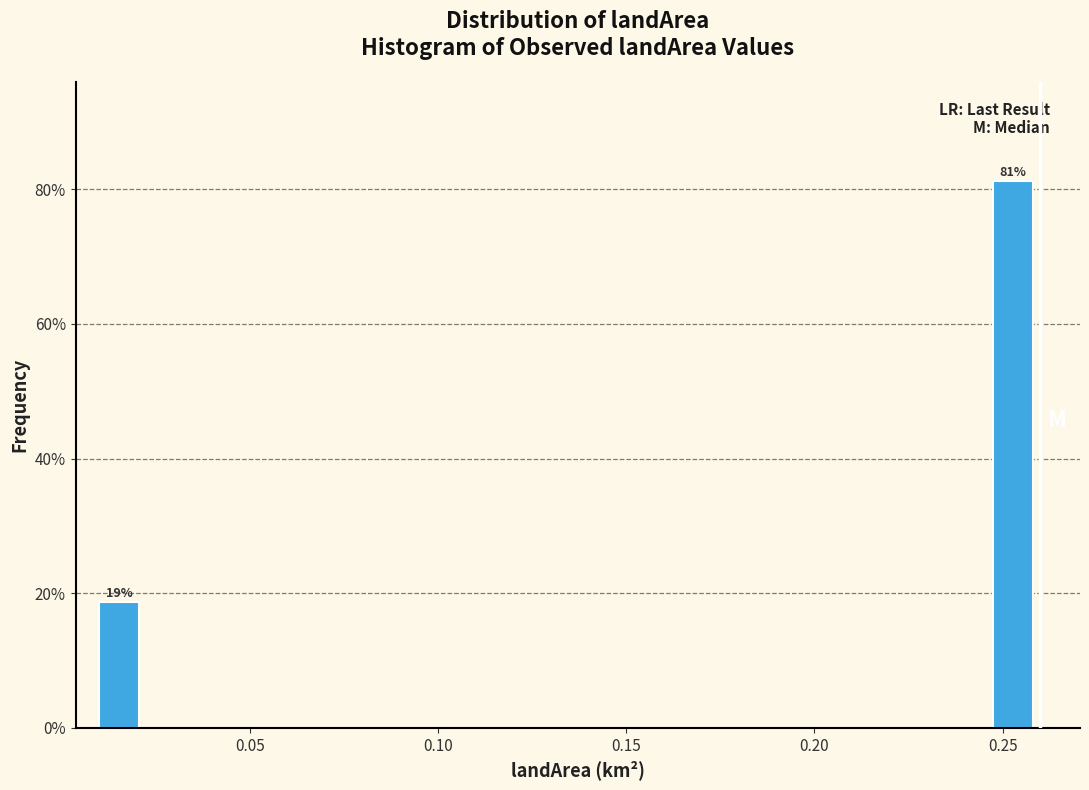

Read against the x-axis, roughly where is the centre of the tallest bar?

0.255